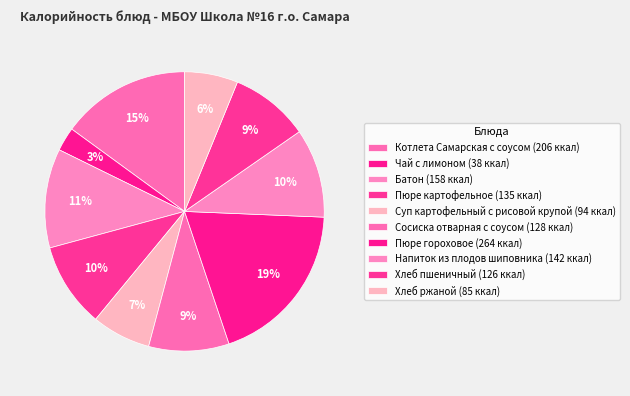

Do Чай с лимоном and Суп картофельный с рисовой крупой together represent more than half of the pie?

No